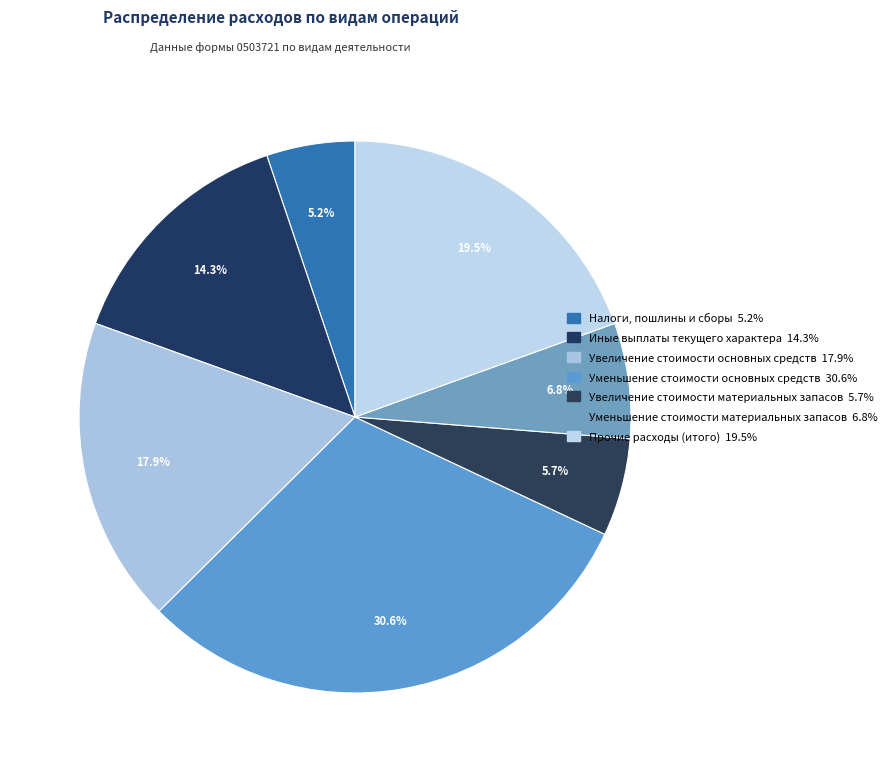

True or false: Уменьшение стоимости материальных запасов accounts for 17% of the total.

False